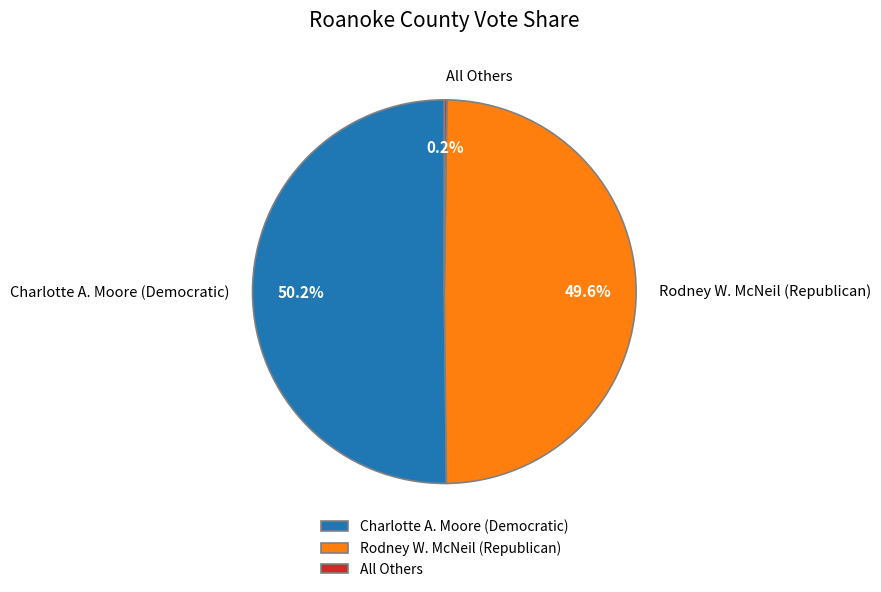

Which slice is the largest?

Charlotte A. Moore (Democratic)